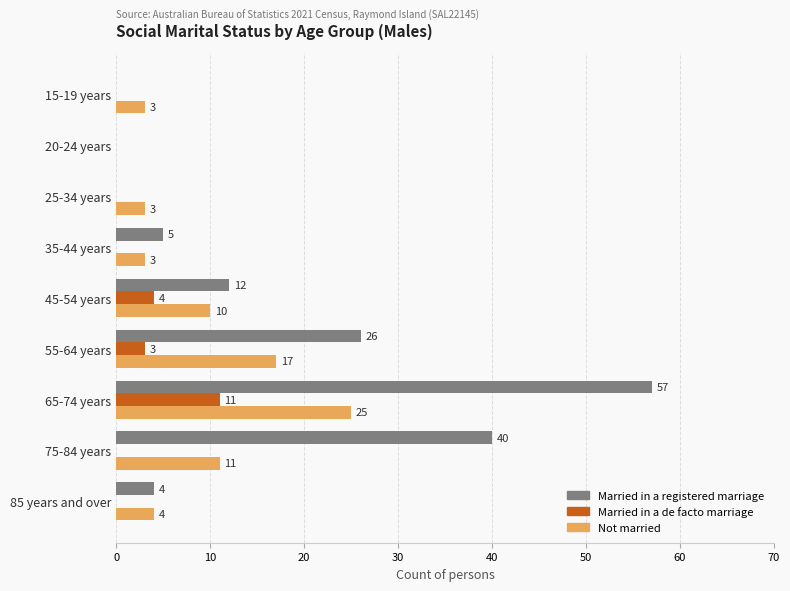

Where is Not married nearest to the value 12?

75-84 years